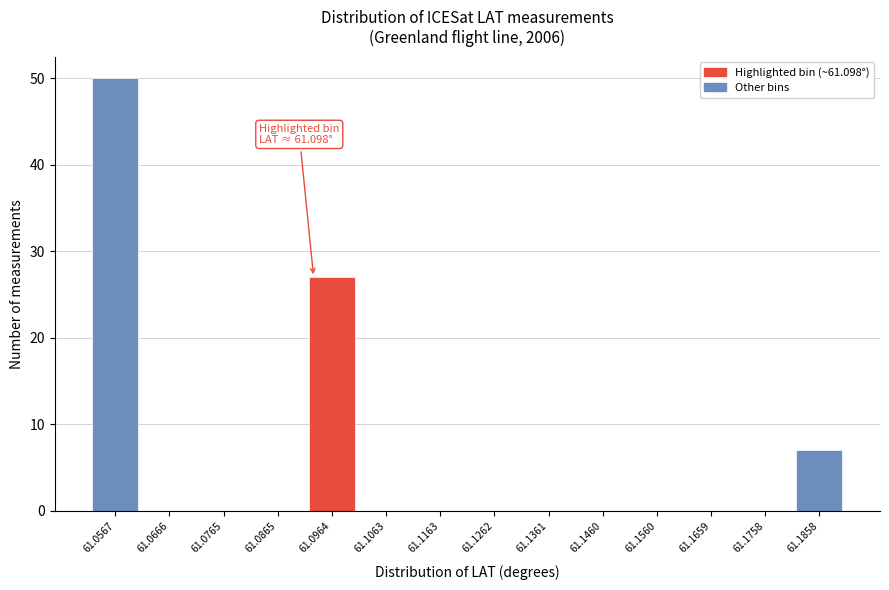

Reading left to right, transcribe all the data shown in this chart.

61.0567=50	61.0666=0	61.0765=0	61.0865=0	61.0964=27	61.1063=0	61.1163=0	61.1262=0	61.1361=0	61.1460=0	61.1560=0	61.1659=0	61.1758=0	61.1858=7